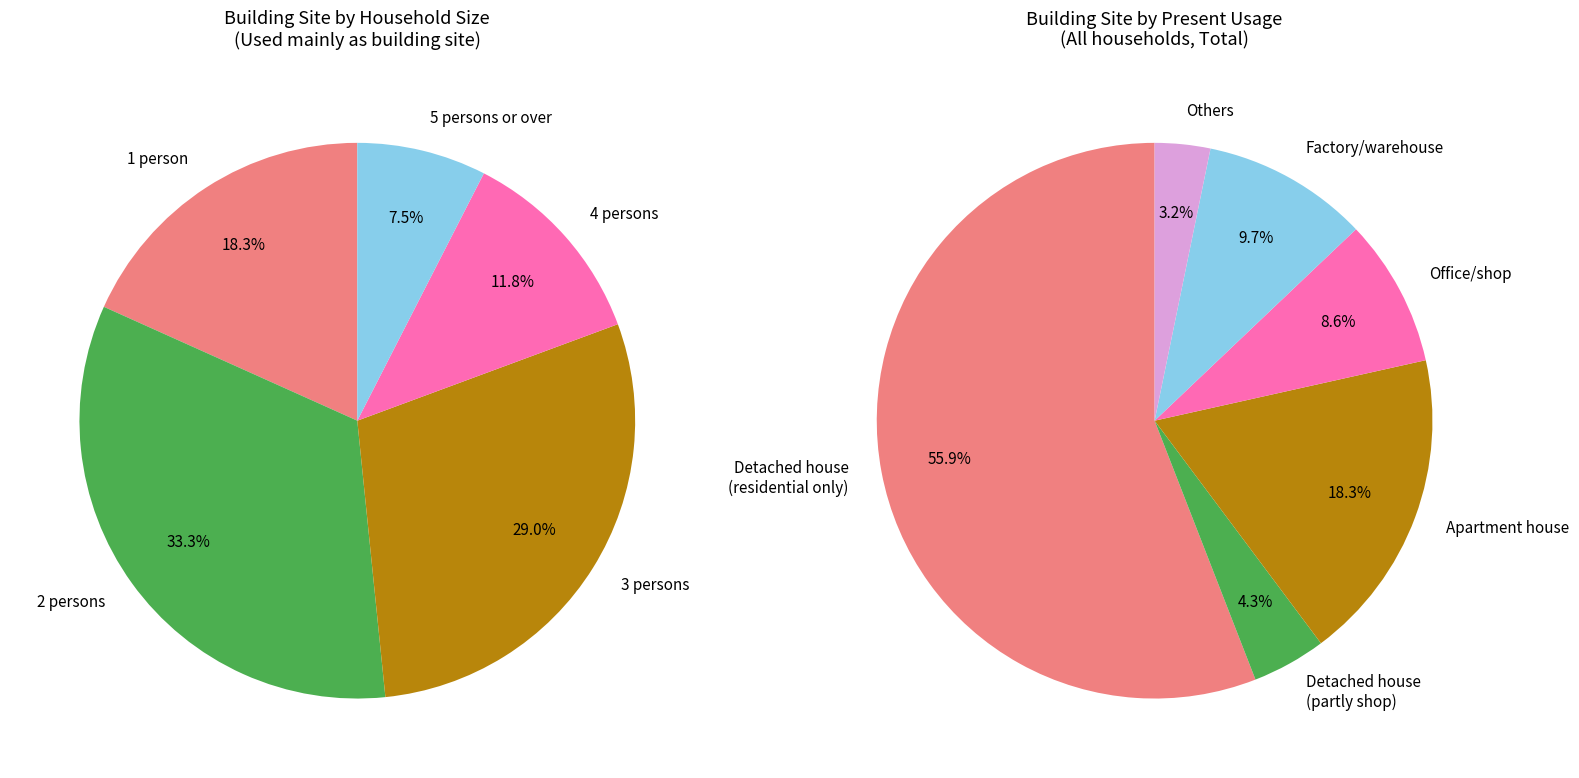

The Not in use (vacant lot) slice represents 19% of the pie. True or false?

False